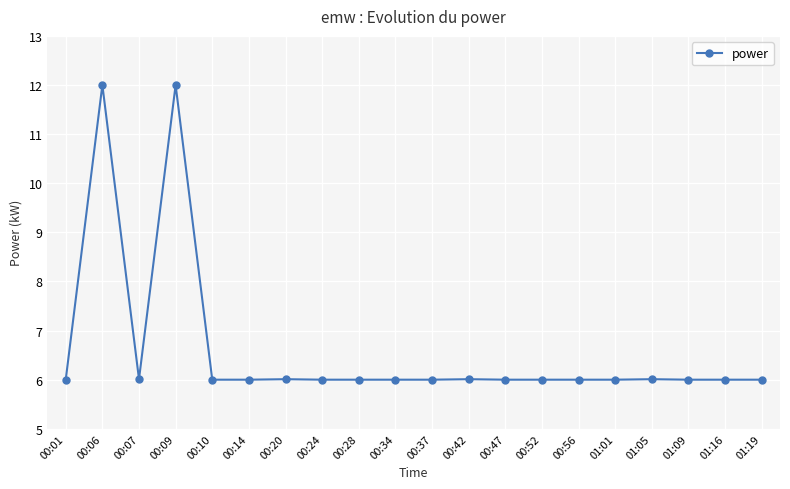

What is the sum of all values?

132.0